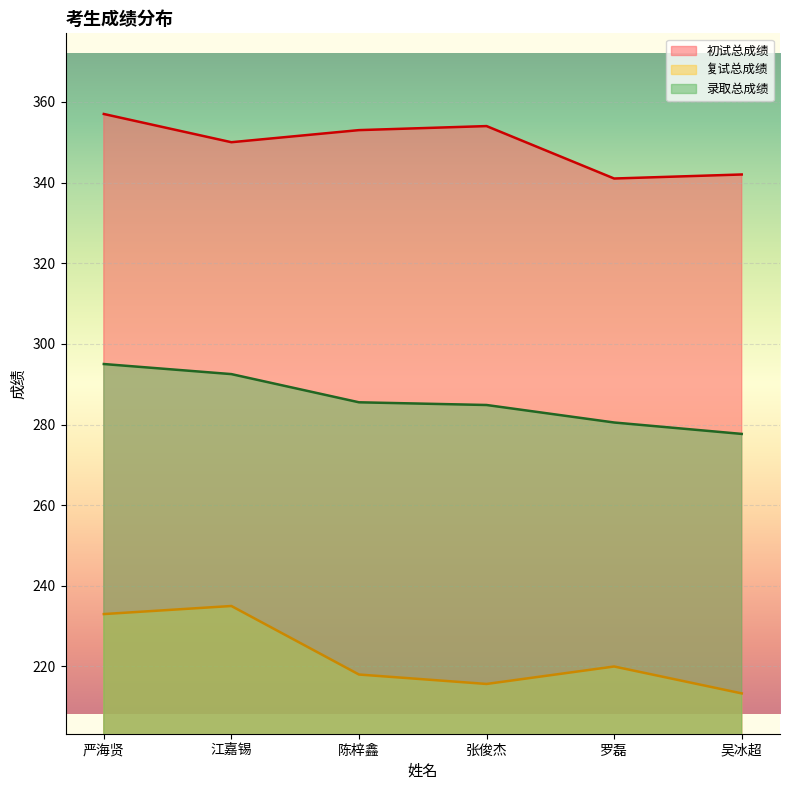

How many lines are shown in the chart?

3